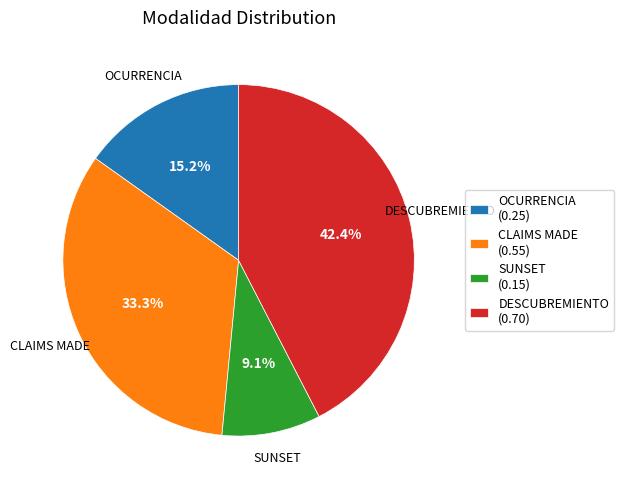

Count the number of slices in the pie.

4